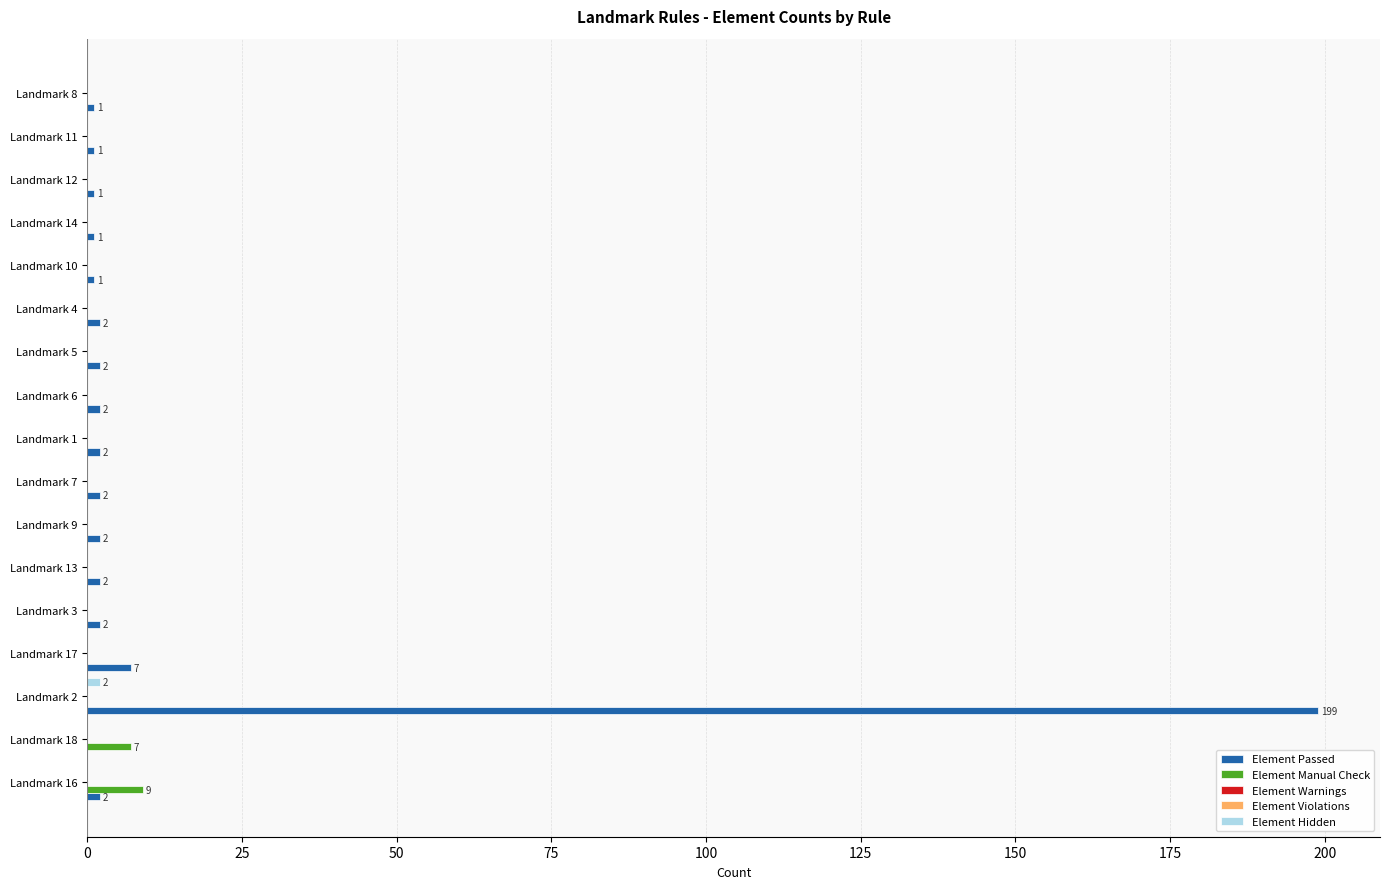

What is the spread (max minus min) of values at 25?

7.0